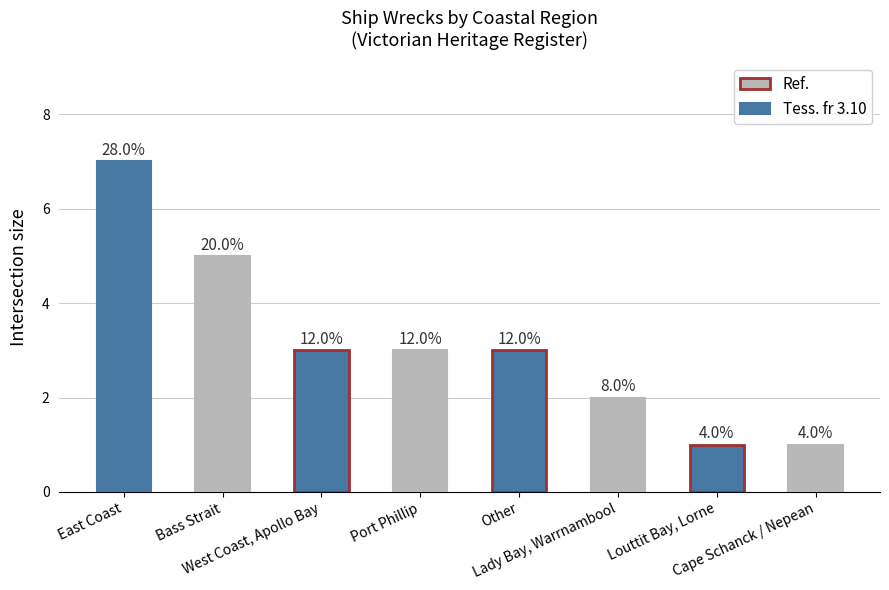

List the labels in order of value, largest first.

East Coast, Bass Strait, West Coast, Apollo Bay, Port Phillip, Other, Lady Bay, Warrnambool, Louttit Bay, Lorne, Cape Schanck / Nepean